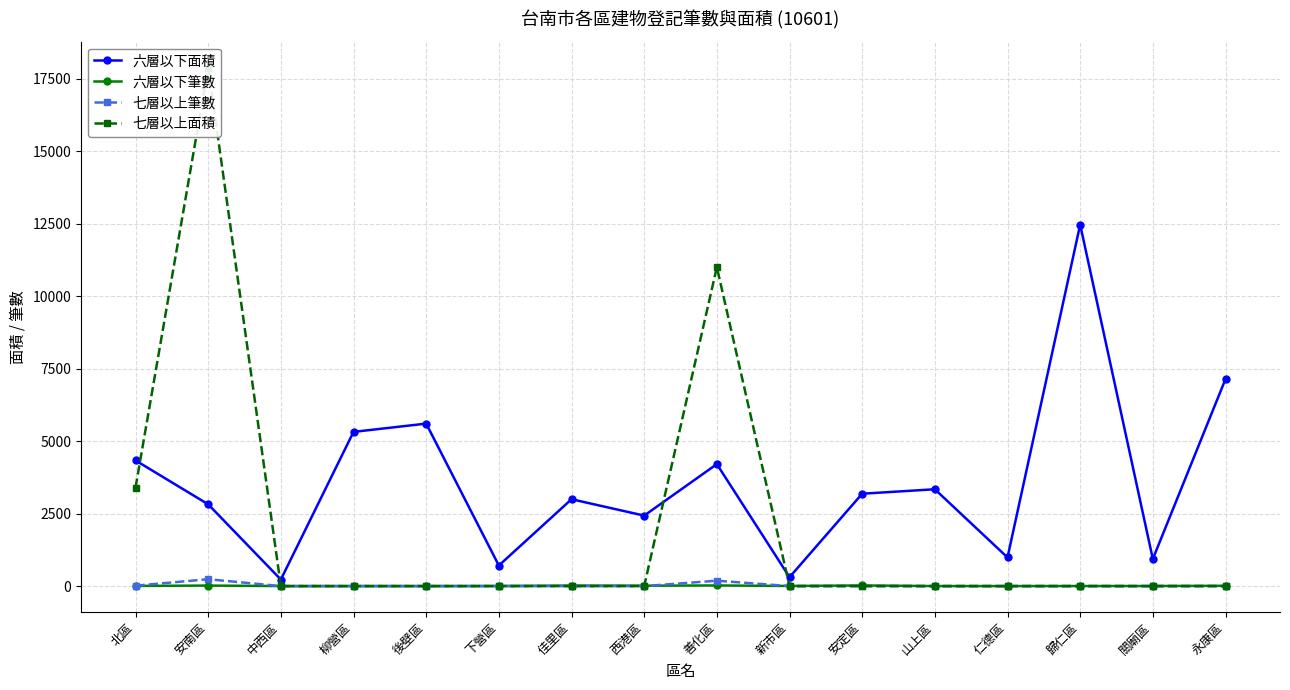

List the labels in order of 六層以下筆數 value, largest first.

善化區, 安定區, 安南區, 佳里區, 西港區, 永康區, 北區, 下營區, 新市區, 關廟區, 歸仁區, 中西區, 柳營區, 後壁區, 山上區, 仁德區